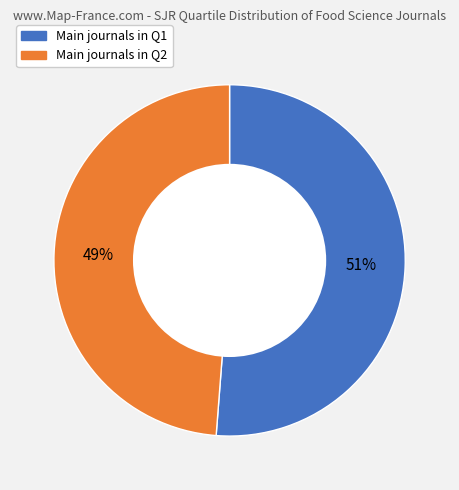

To the nearest percent, what is the difference between the Main journals in Q2 and Main journals in Q1 slice percentages?

2%